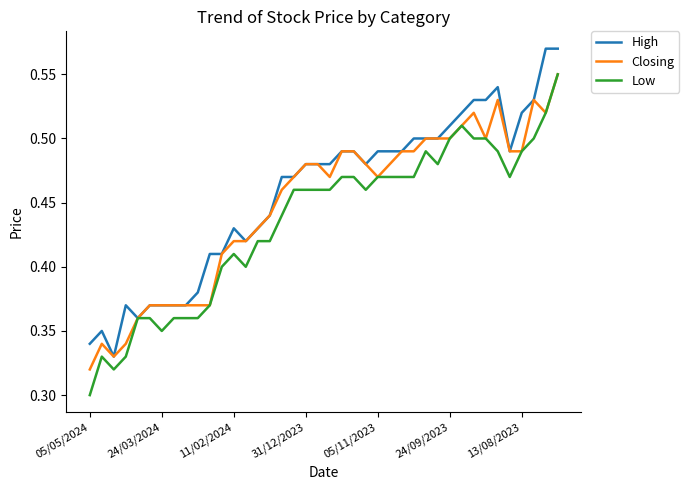

Rank the series by their average value, from lowest to highest.

Low, Closing, High